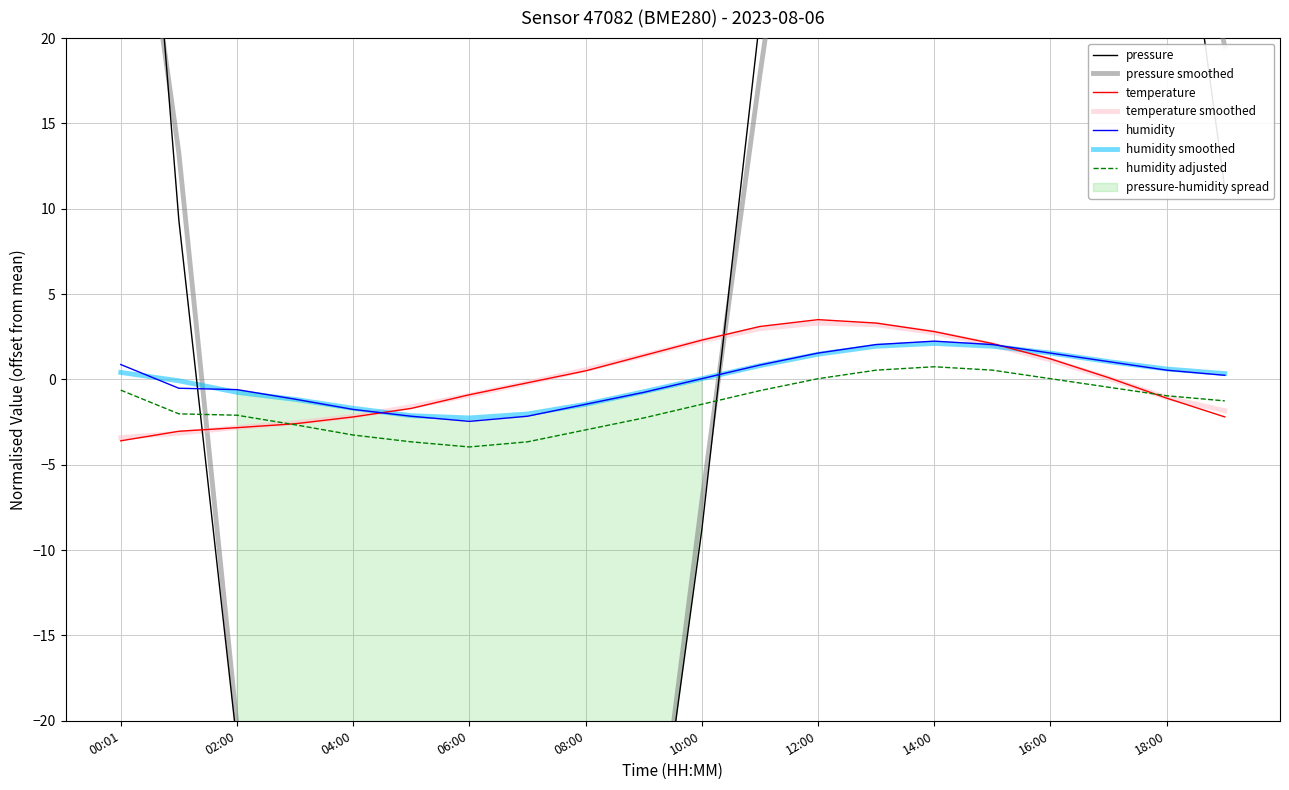

Is this an area chart (filled region under the line)?

No